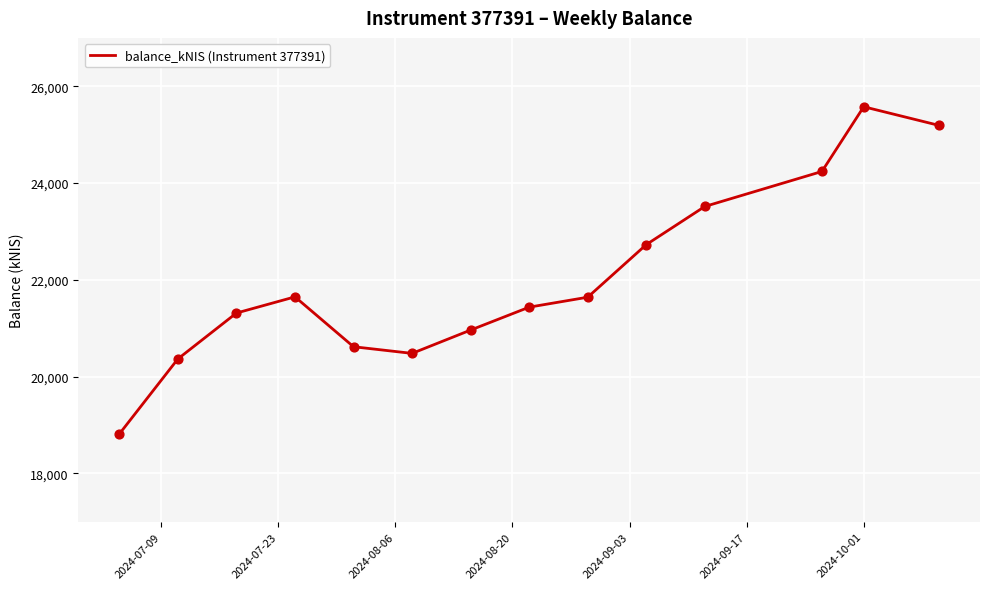

What is the smallest value displayed?

18813.1